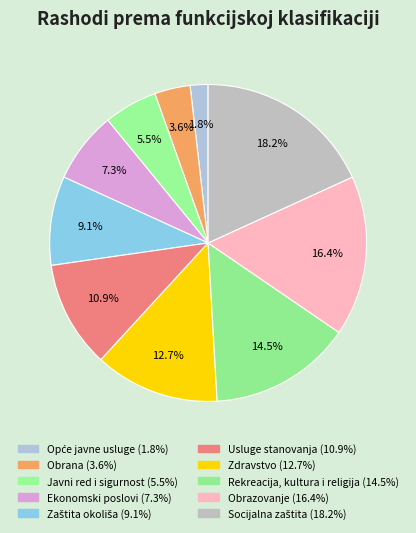

Count the number of slices in the pie.

10